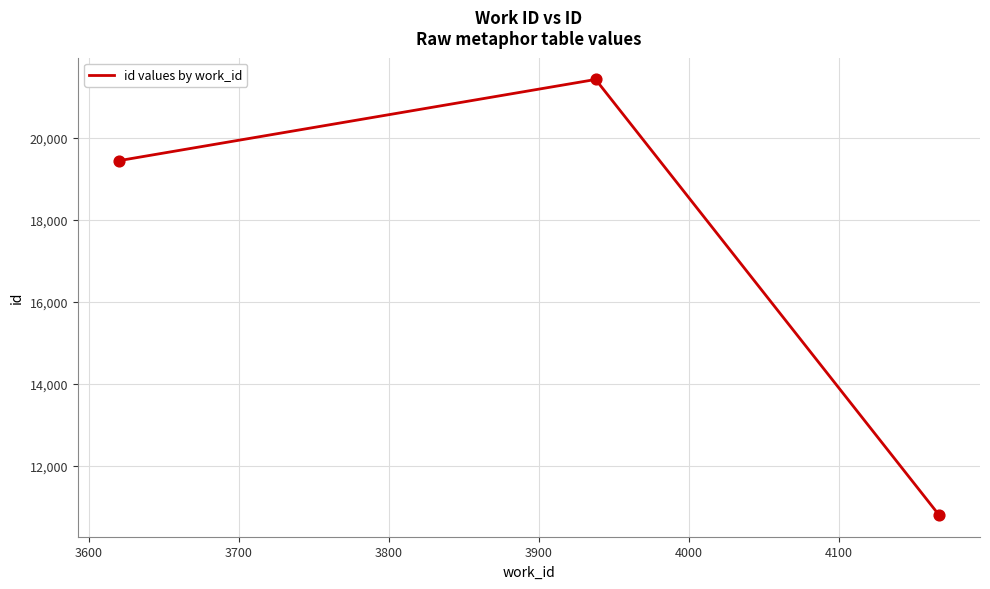

What is the average value?

17224